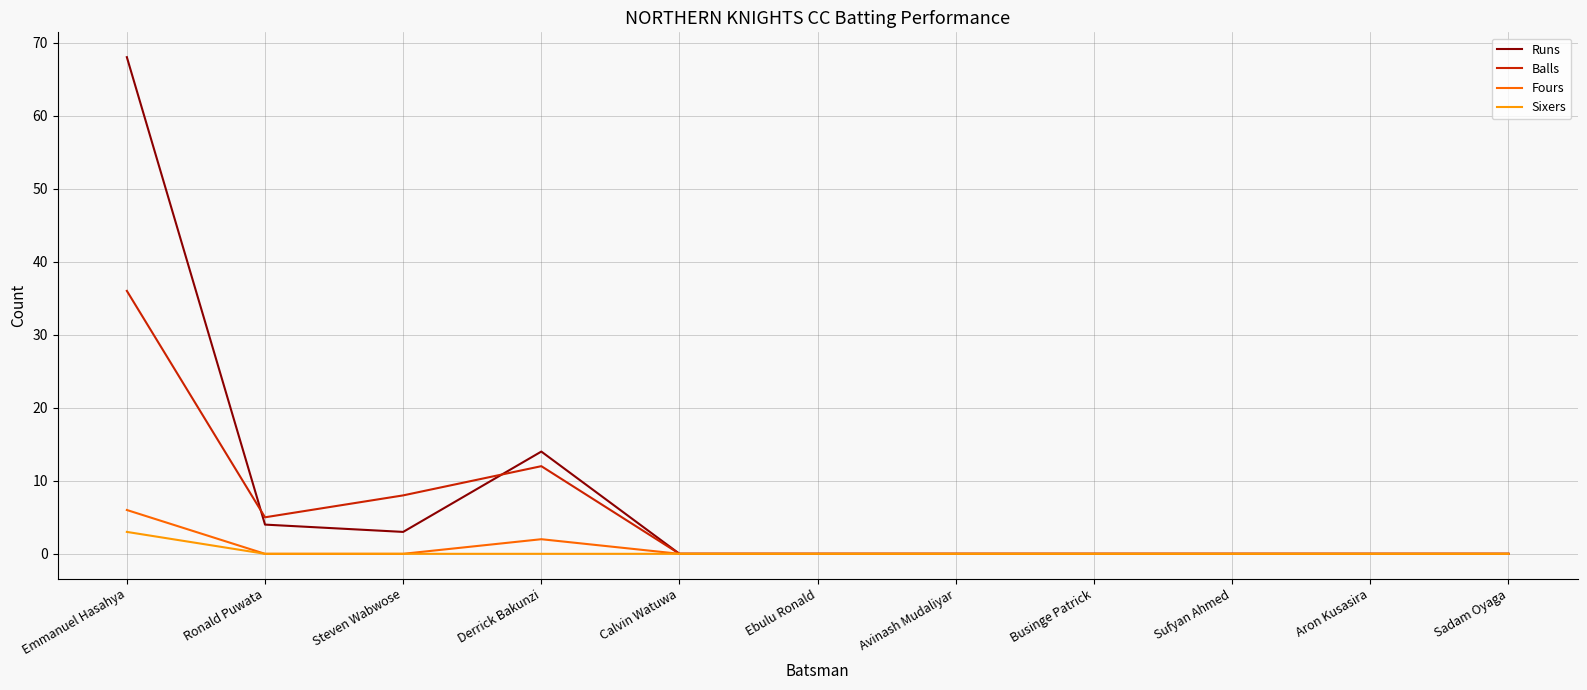

At which label is Balls closest to 18?

Derrick Bakunzi